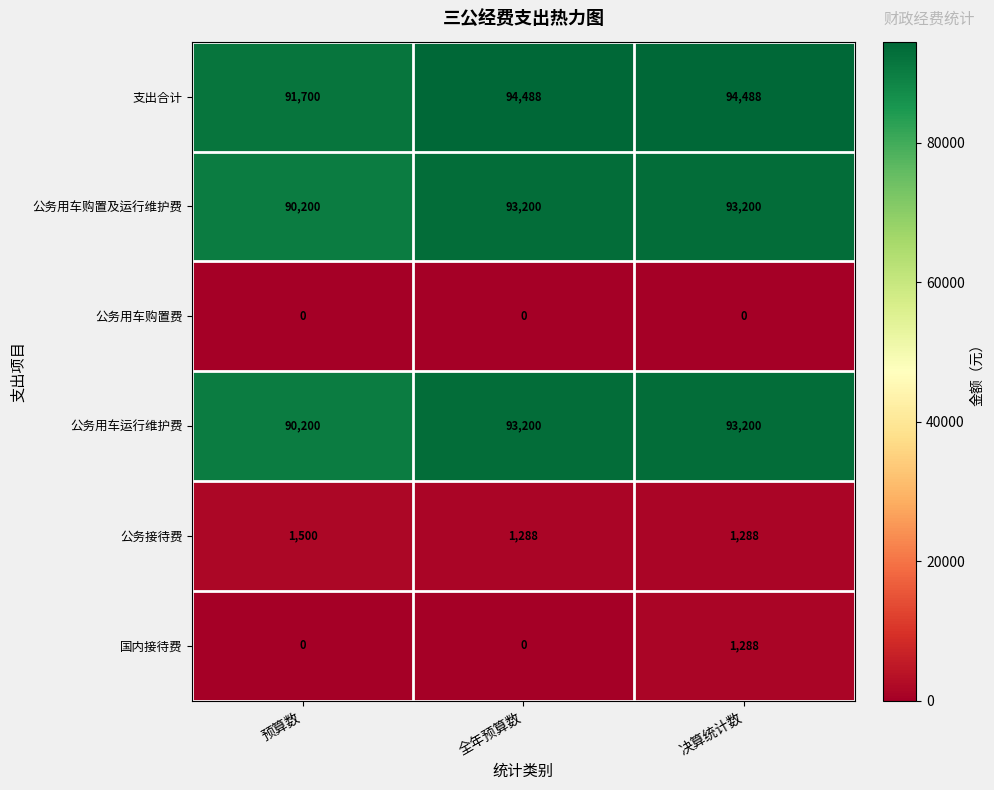

What is the sum of all 国内接待费 values?

1288